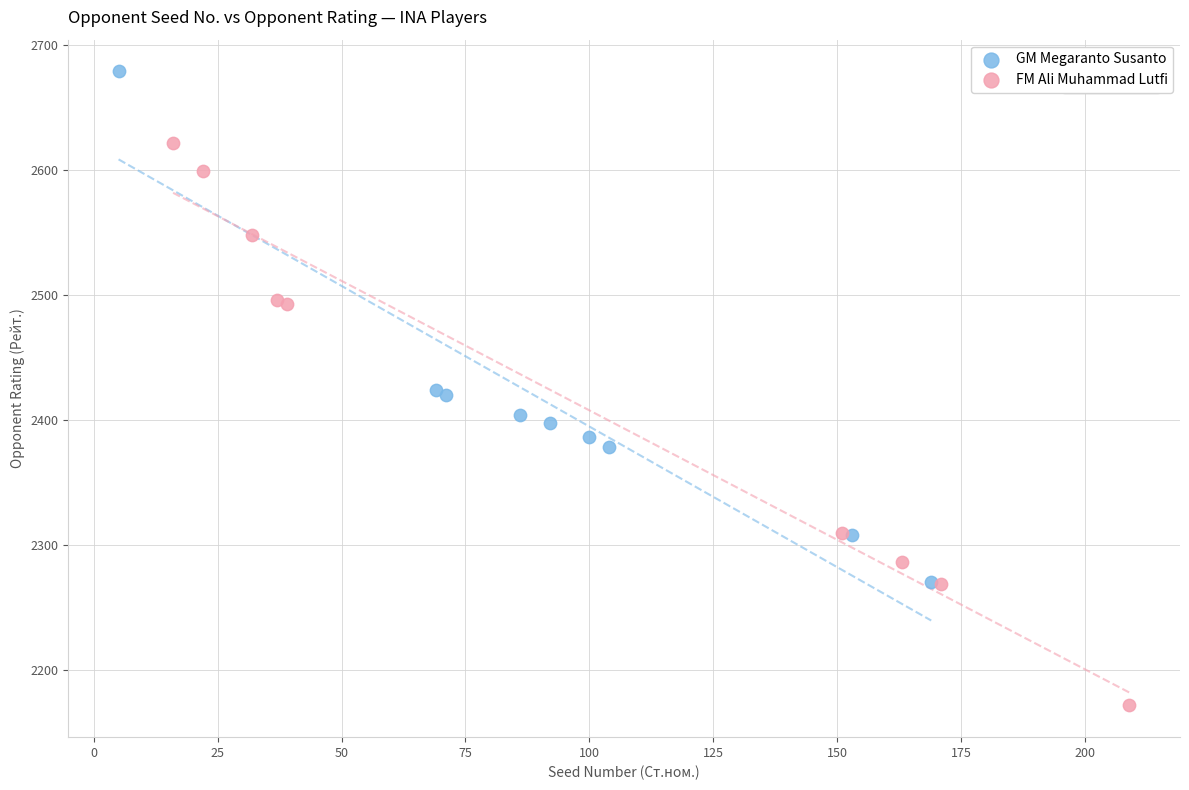

Which series has the widest spread of Y values?

FM Ali Muhammad Lutfi